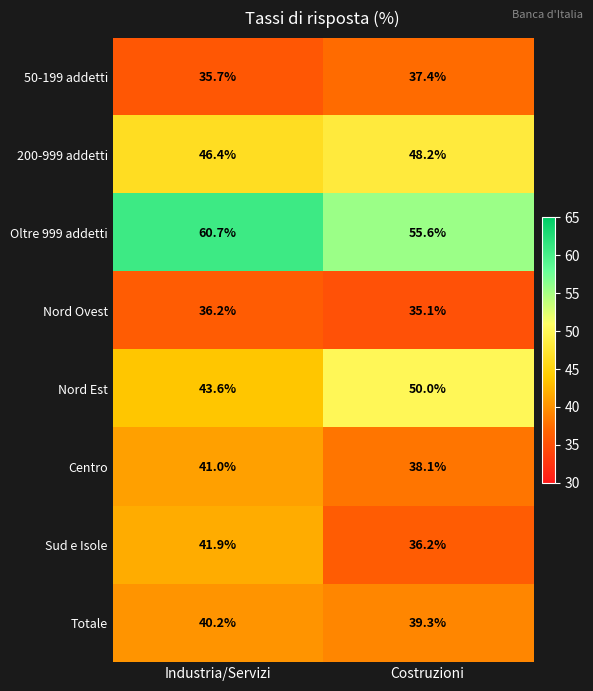

Which series has the largest total across all categories?

Oltre 999 addetti